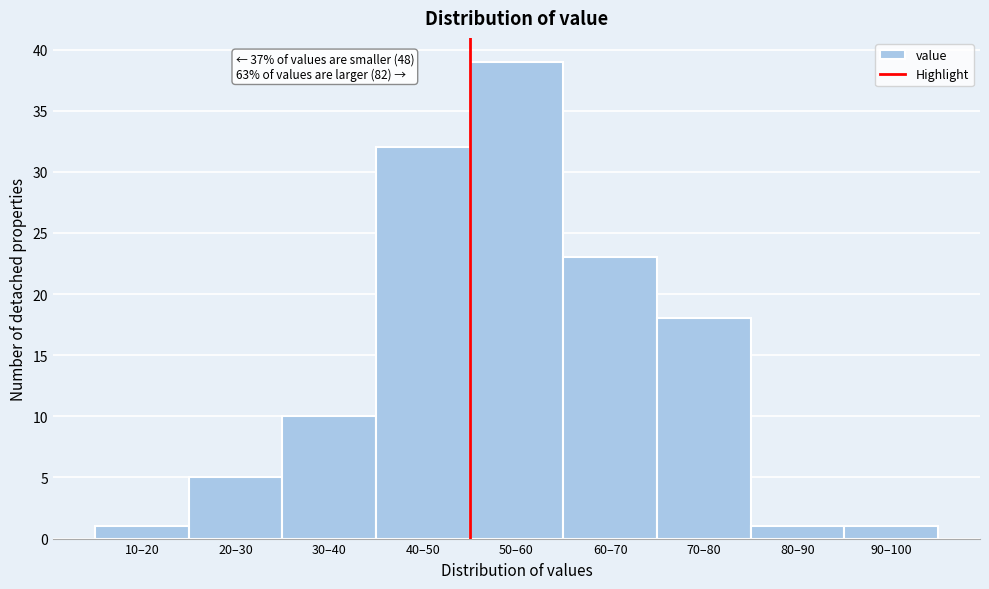

Reading left to right, what are all the values shown in this chart?

1	5	10	32	39	23	18	1	1